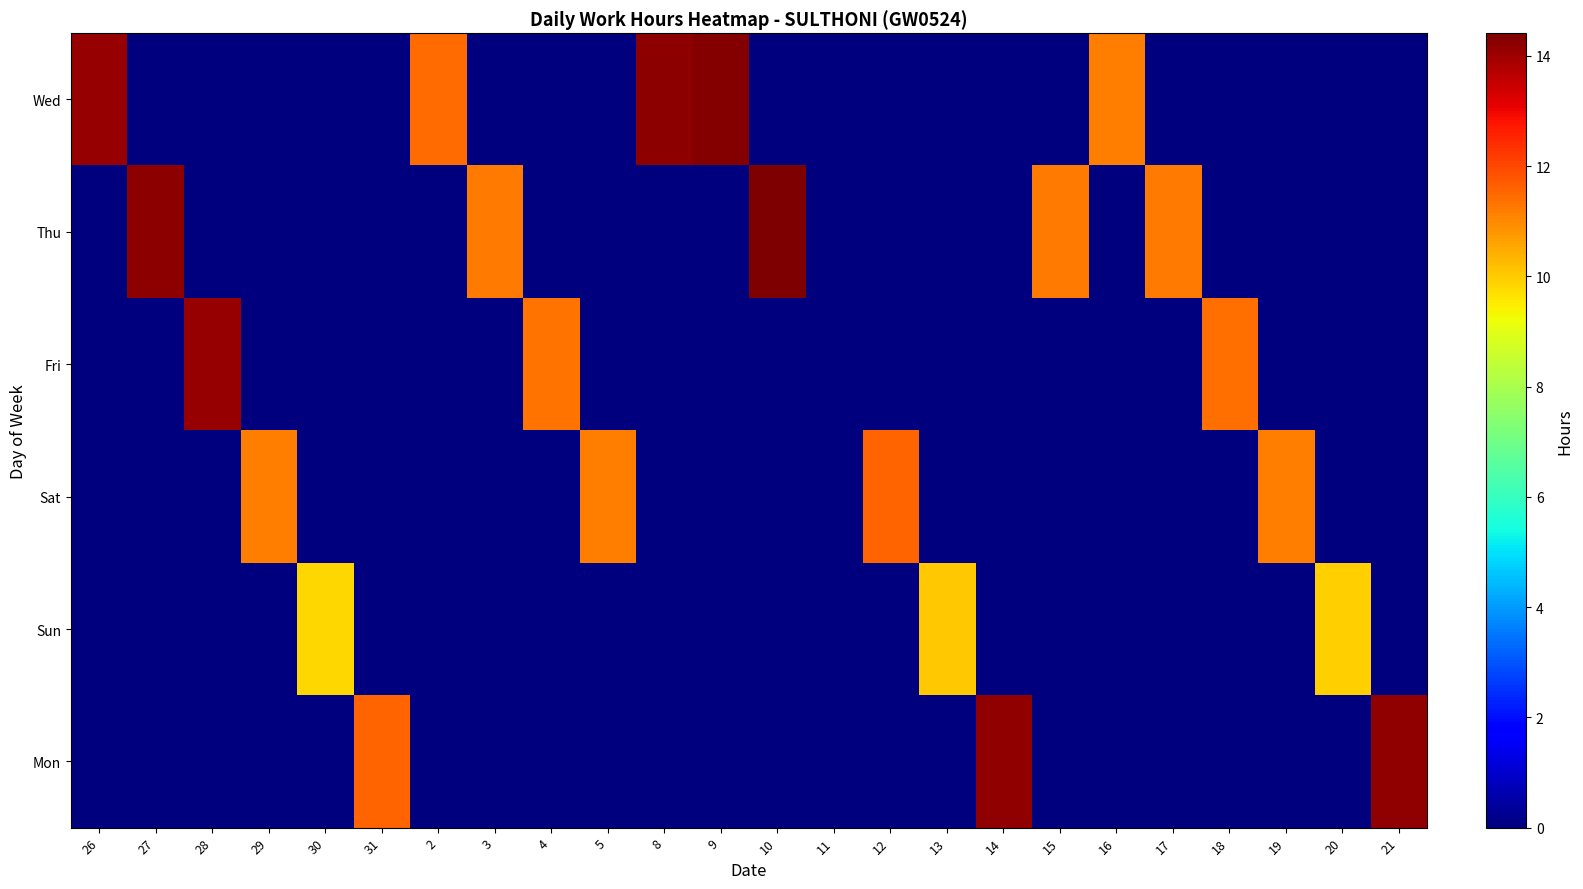

Between 12 and 10, which is larger?

12